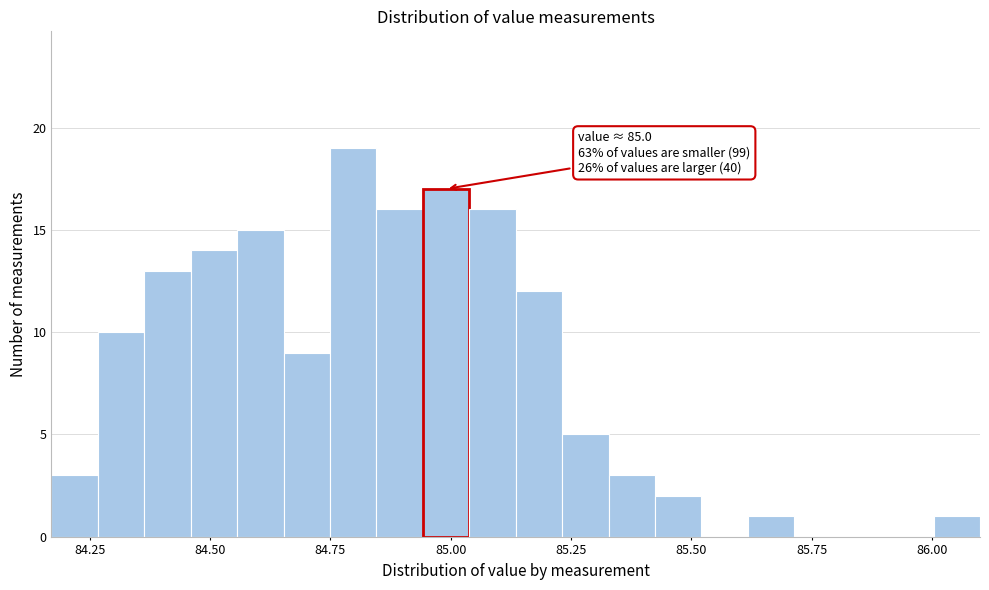

Around what value on the x-axis is the tallest bar? Give the approximate position of its centre, as read against the axis.

84.80